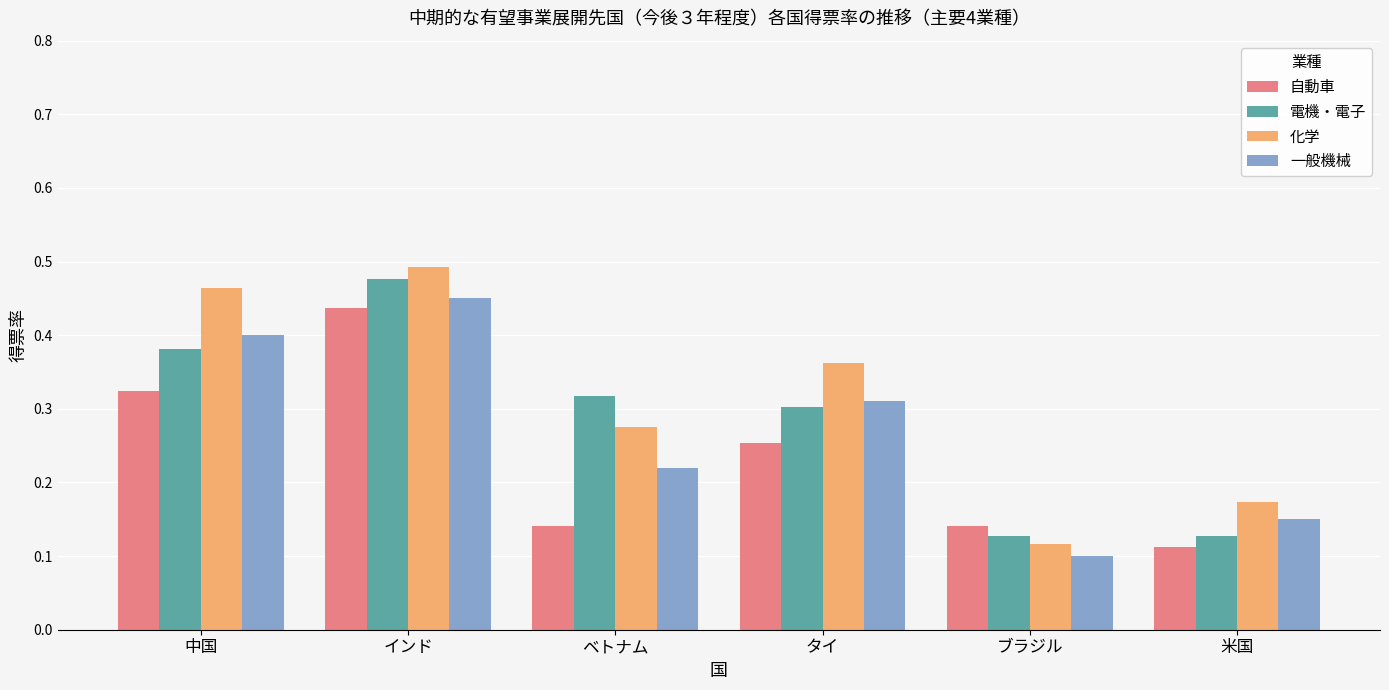

What is the sum of all 化学 values?

1.9